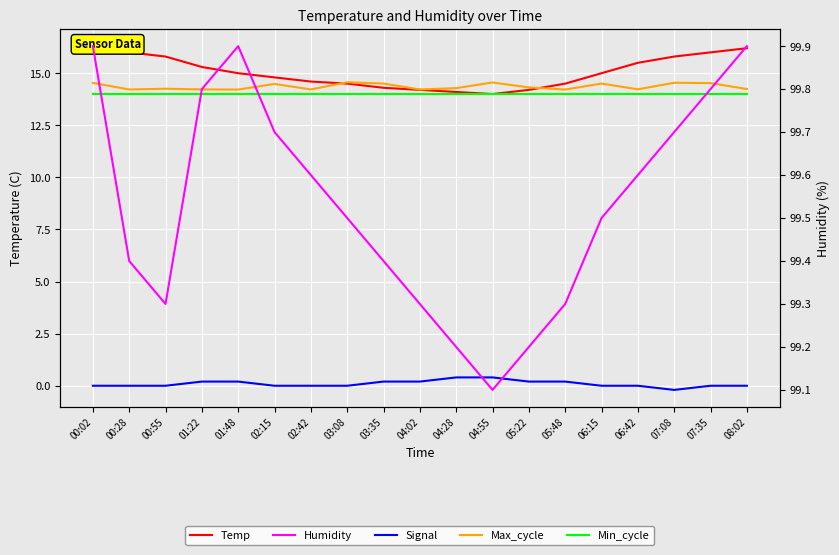

Reading right to left, list all the values displayed in this chart.

Temp: 16.2	16.0	15.8	15.5	15.0	14.5	14.2	14.0	14.1	14.2	14.3	14.5	14.6	14.8	15.0	15.3	15.8	16.0	16.3
Signal (scaled): 0.0	0.0	-0.2	0.0	0.0	0.2	0.2	0.4	0.4	0.2	0.2	0.0	0.0	0.0	0.2	0.2	0.0	0.0	0.0
Max_cycle (scaled): 14.2	14.5	14.5	14.2	14.5	14.2	14.3	14.6	14.3	14.2	14.5	14.6	14.2	14.5	14.2	14.2	14.3	14.2	14.5
Min_cycle (scaled): 14.0	14.0	14.0	14.0	14.0	14.0	14.0	14.0	14.0	14.0	14.0	14.0	14.0	14.0	14.0	14.0	14.0	14.0	14.0
Humidity: 99.9	99.8	99.7	99.6	99.5	99.3	99.2	99.1	99.2	99.3	99.4	99.5	99.6	99.7	99.9	99.8	99.3	99.4	99.9